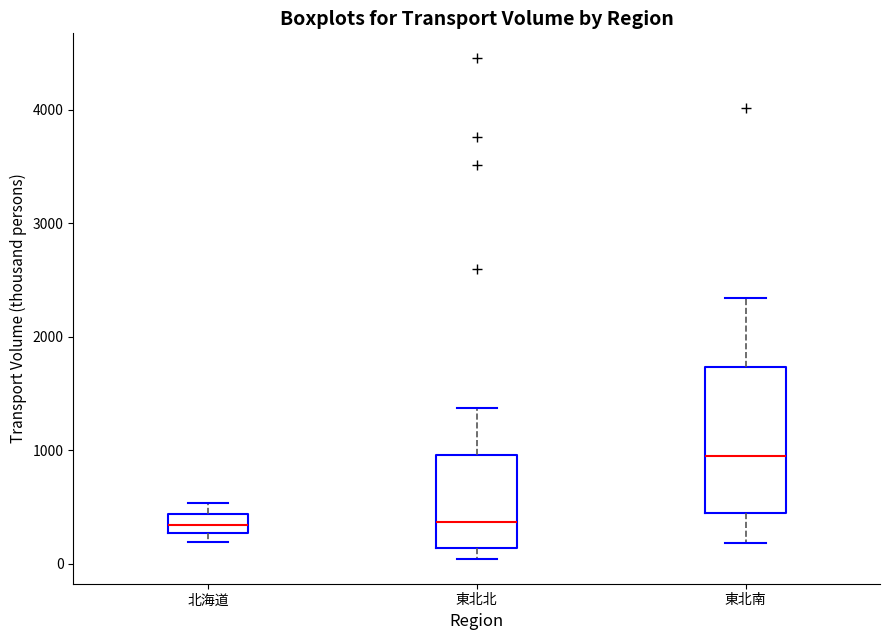

Reading left to right, transcribe this box plot: for each box, give where its median line is, the range the box spans, and where its two whiskers end, as read against the y-axis. The values are not printed on the chart, so give them approximately, as read against the axis.

北海道: median 300 (inside the box), box 300 to 400, whiskers 200 to 500
東北北: median 400, box 100 to 1000, whiskers 0 to 1400
東北南: median 1000, box 400 to 1700, whiskers 200 to 2300